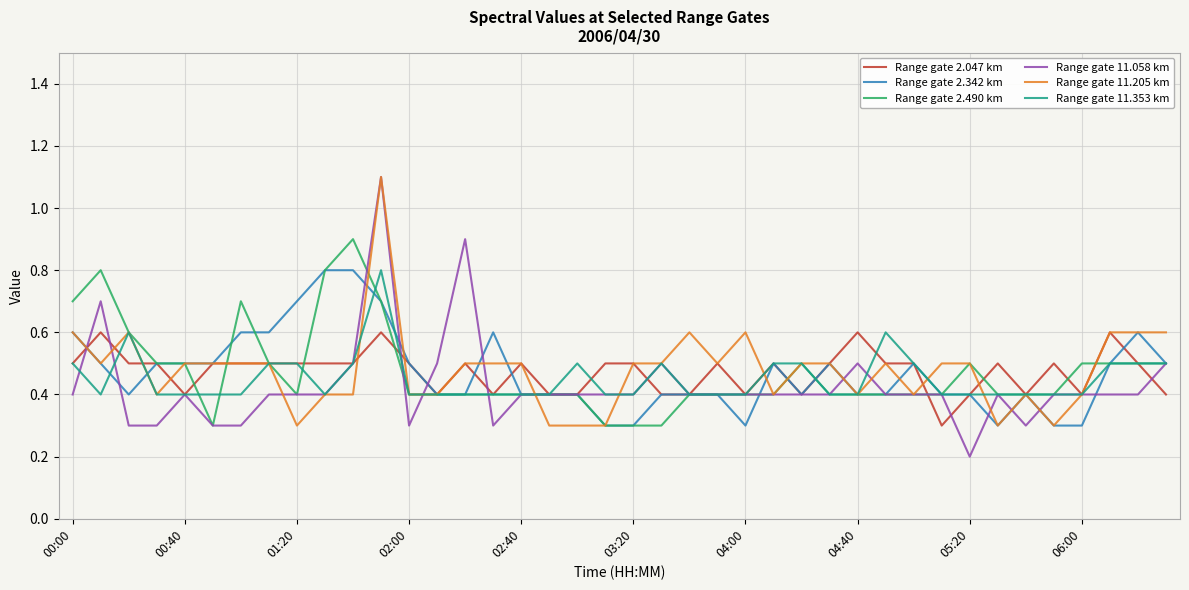

True or false: Range gate 11.058 km has more than 2 points higher than both neighbors.

True